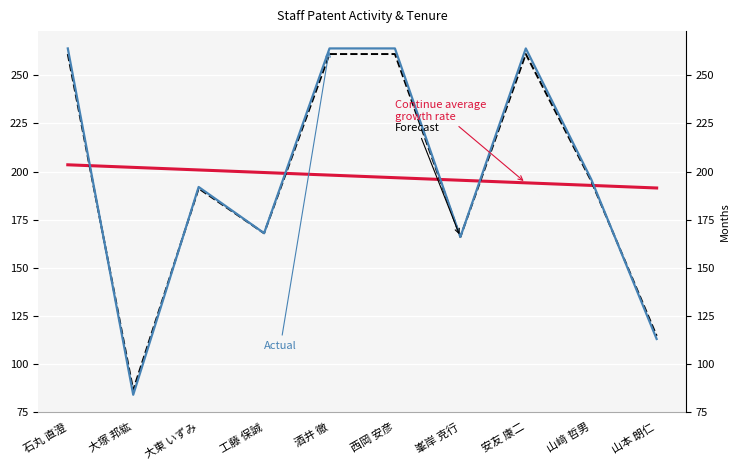

What is the label of the 4th point from the right?

峯岸 克行